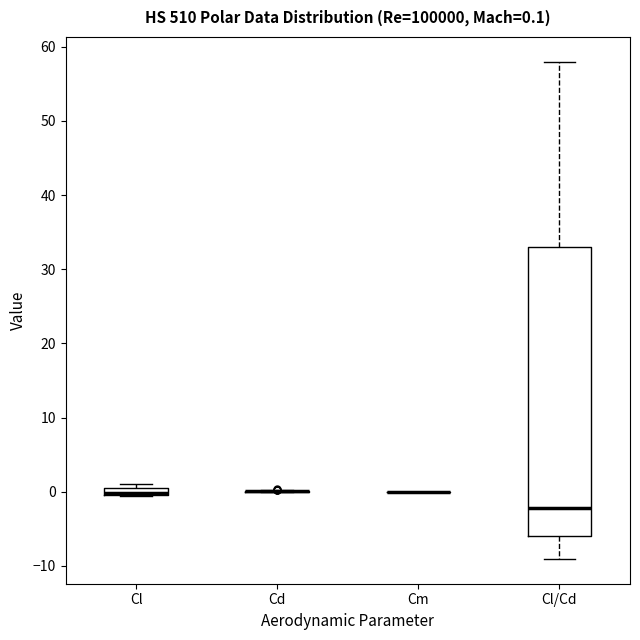

Which box is the tallest, from its lower edge to its upper edge?

Cl/Cd